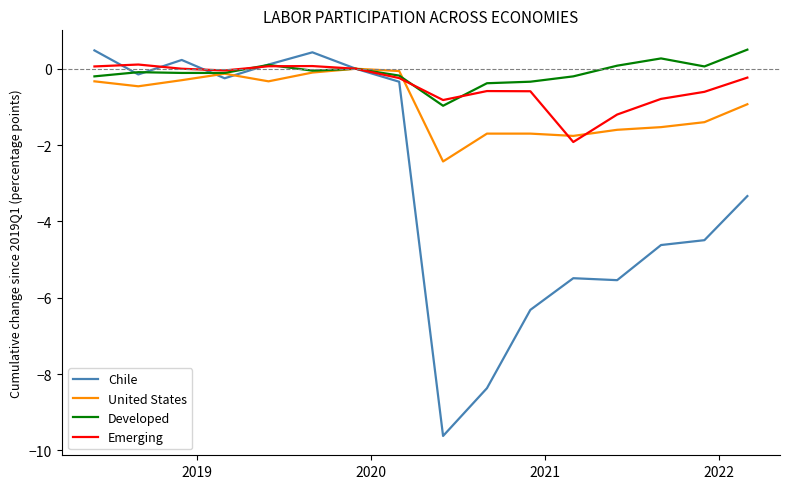

At how many categories does at least one series exceed -1?

16